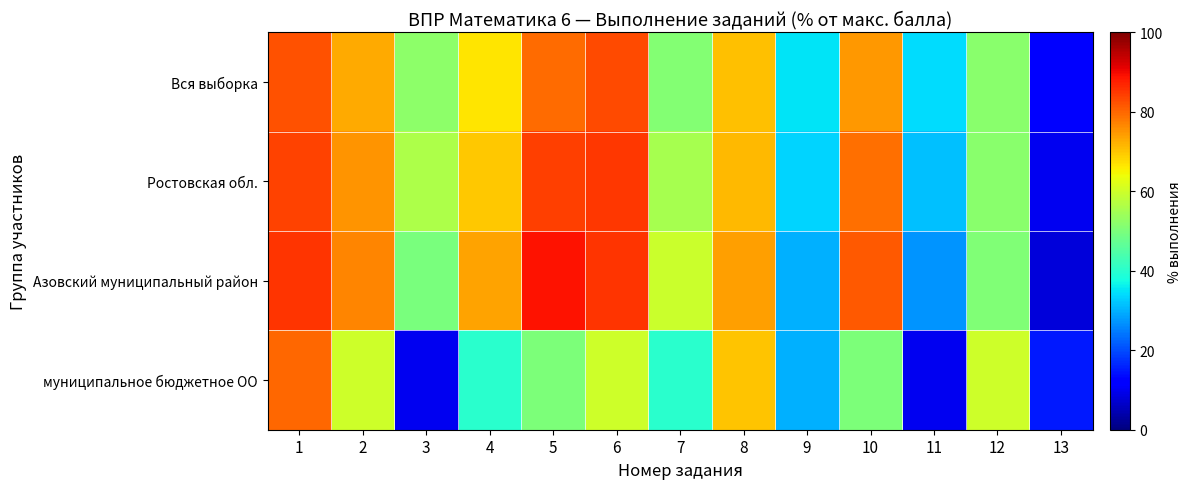

Reading left to right, transcribe all the data shown in this chart.

Вся выборка: 1=82.1	2=73.0	3=52.1	4=66.6	5=79.3	6=82.9	7=51.0	8=70.5	9=35.0	10=74.7	11=34.2	12=51.9	13=11.4
Ростовская обл.: 1=83.7	2=75.2	3=56.1	4=69.8	5=84.2	6=85.0	7=55.4	8=71.3	9=33.3	10=79.1	11=31.5	12=51.7	13=9.9
Азовский муниципальный район: 1=85.4	2=76.8	3=49.8	4=73.5	5=88.7	6=85.3	7=59.4	8=74.0	9=29.8	10=81.3	11=27.3	12=50.7	13=7.9
муниципальное бюджетное ОО: 1=80.0	2=60.0	3=10.0	4=40.0	5=50.0	6=60.0	7=40.0	8=70.0	9=30.0	10=50.0	11=10.0	12=60.0	13=15.0